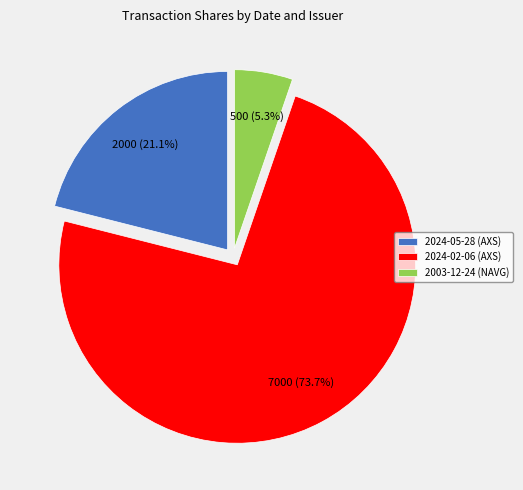

Combined, do 2024-02-06 (AXS) and 2003-12-24 (NAVG) account for over 50%?

Yes